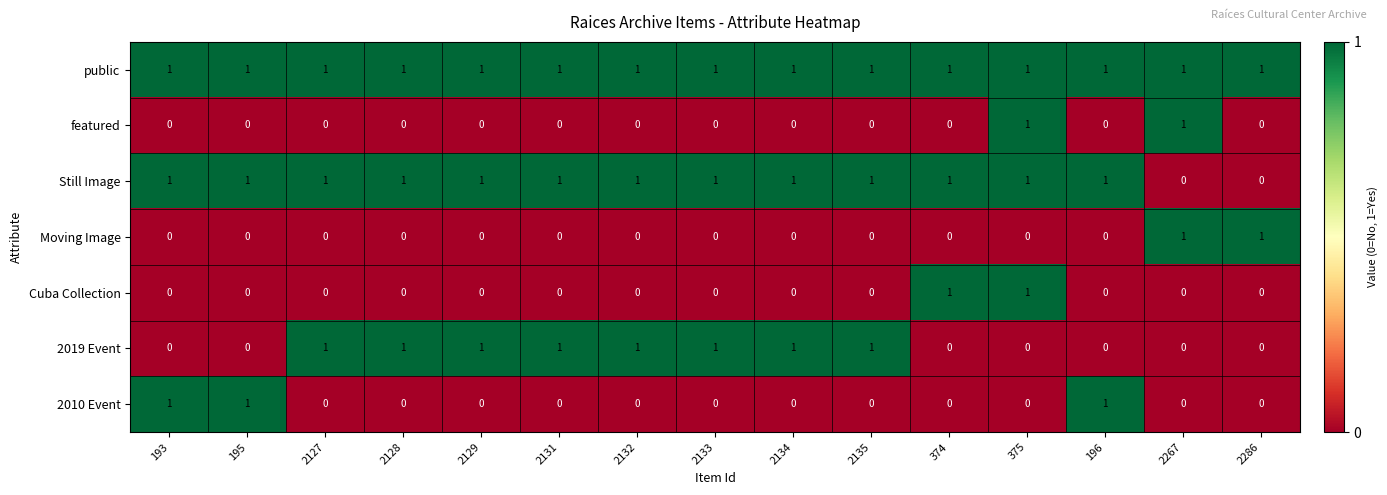

What is the spread (max minus min) of values at 195?

1